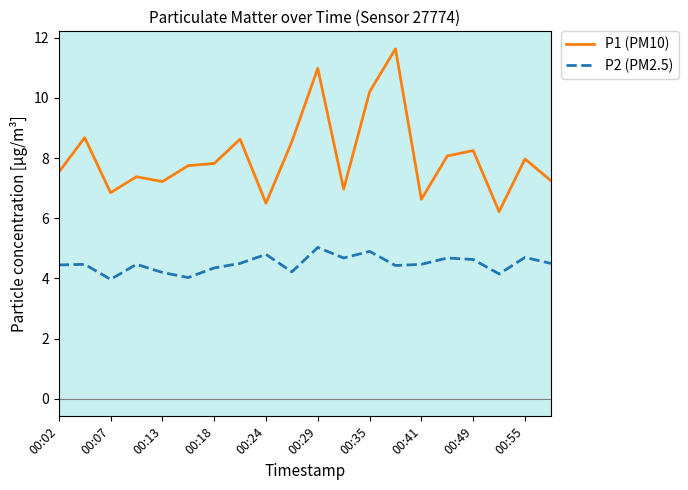

Which series has the largest range (max minus min)?

P1 (PM10)